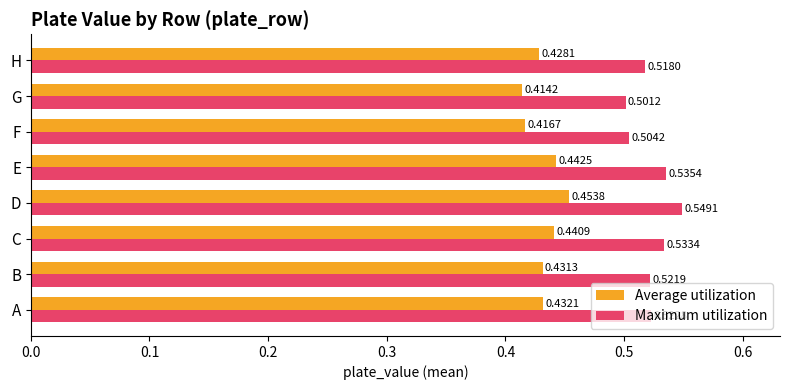

Where is Average utilization nearest to the value 0?

G